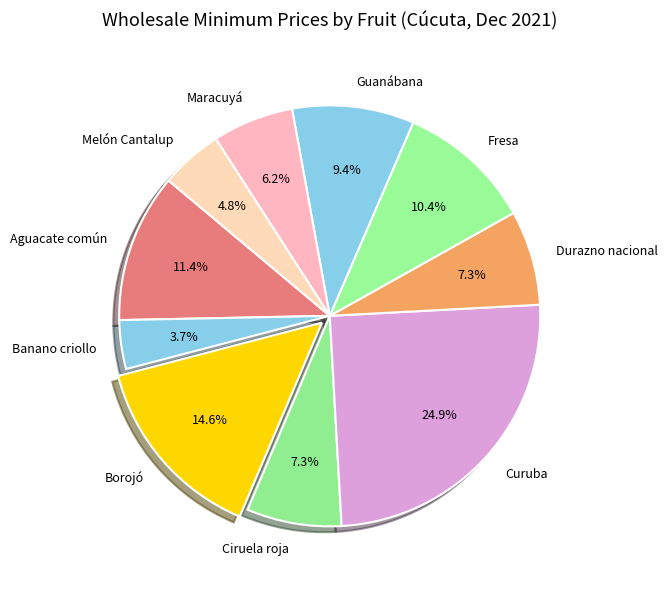

How much of the chart is everything except Fresa?

89.6%